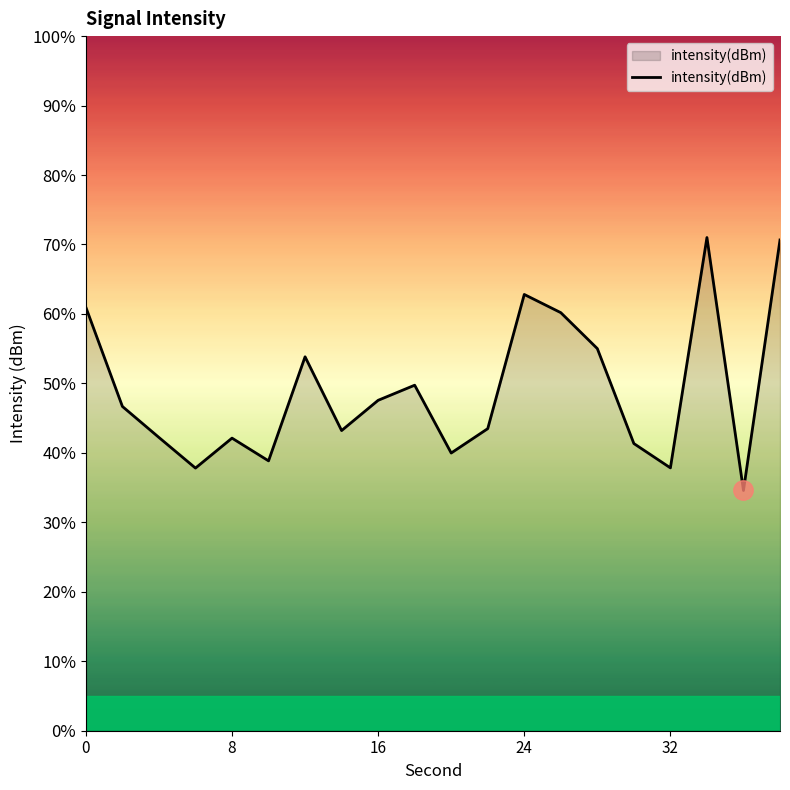

How many interior local valleys (lower than both neighbors) does the data have?

6